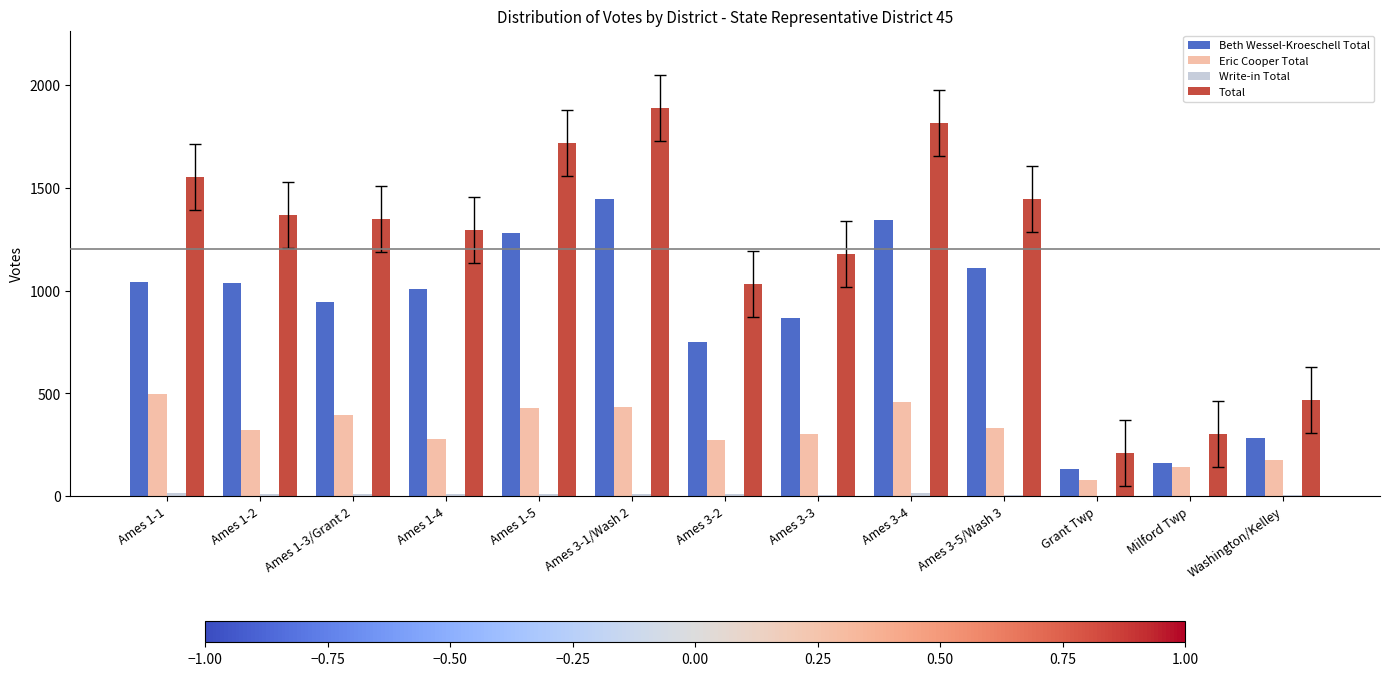

What is the highest value of the Total series?

1888